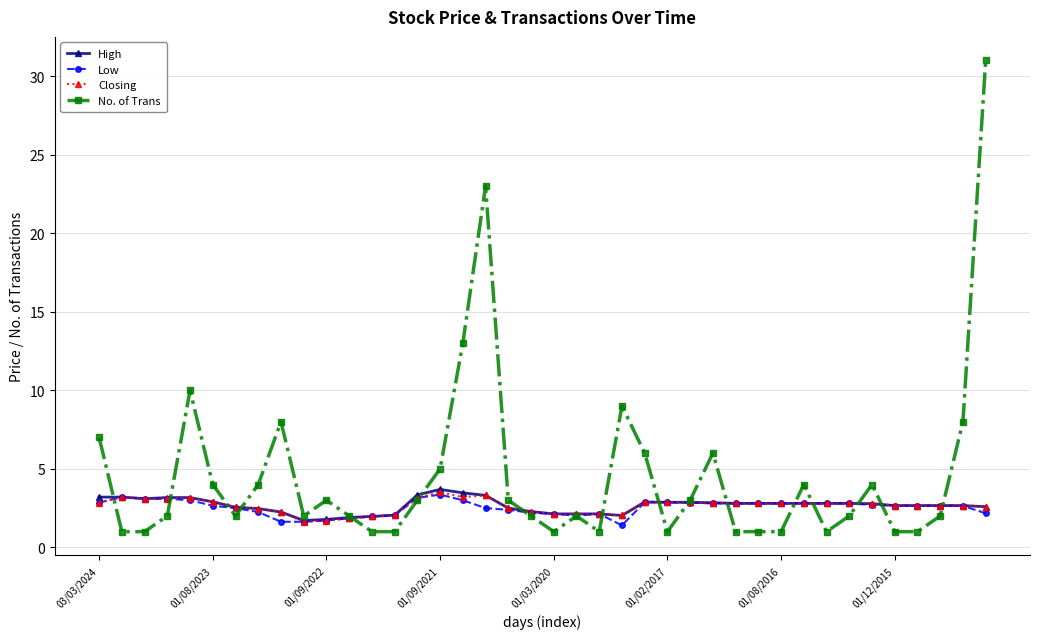

What are all the series names shown in the legend?

High, Low, Closing, No. of Trans